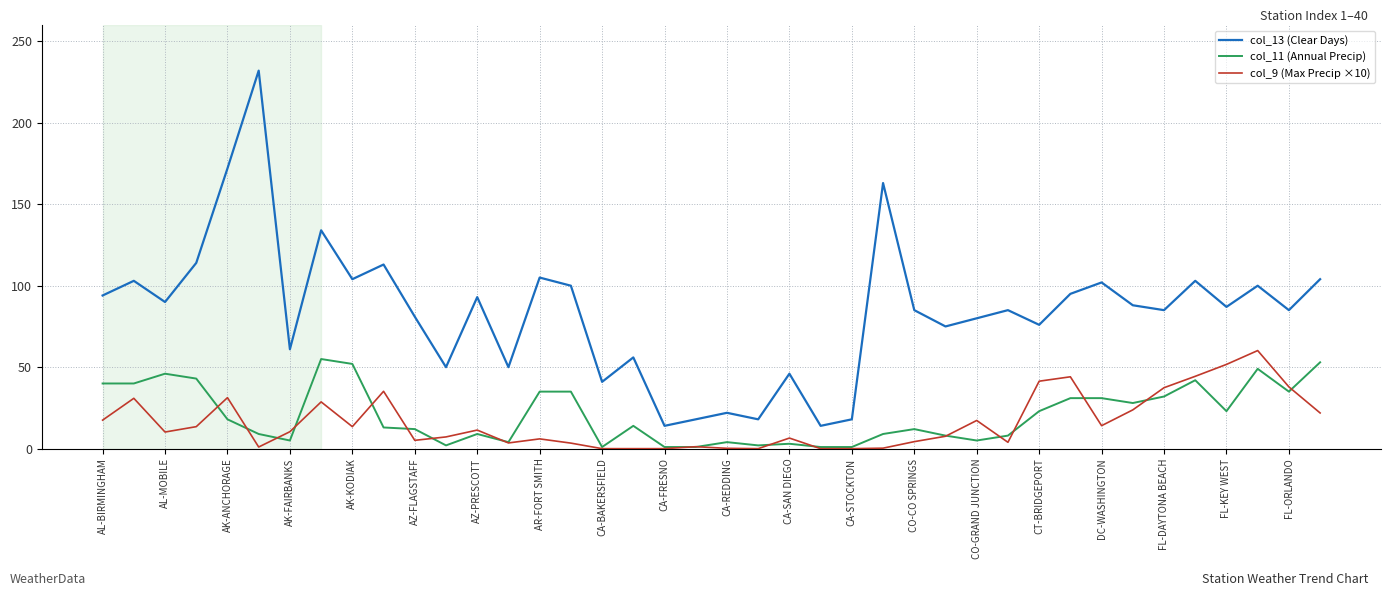

True or false: col_13 (Clear Days) and col_11 (Annual Precip) cross at least once.

False